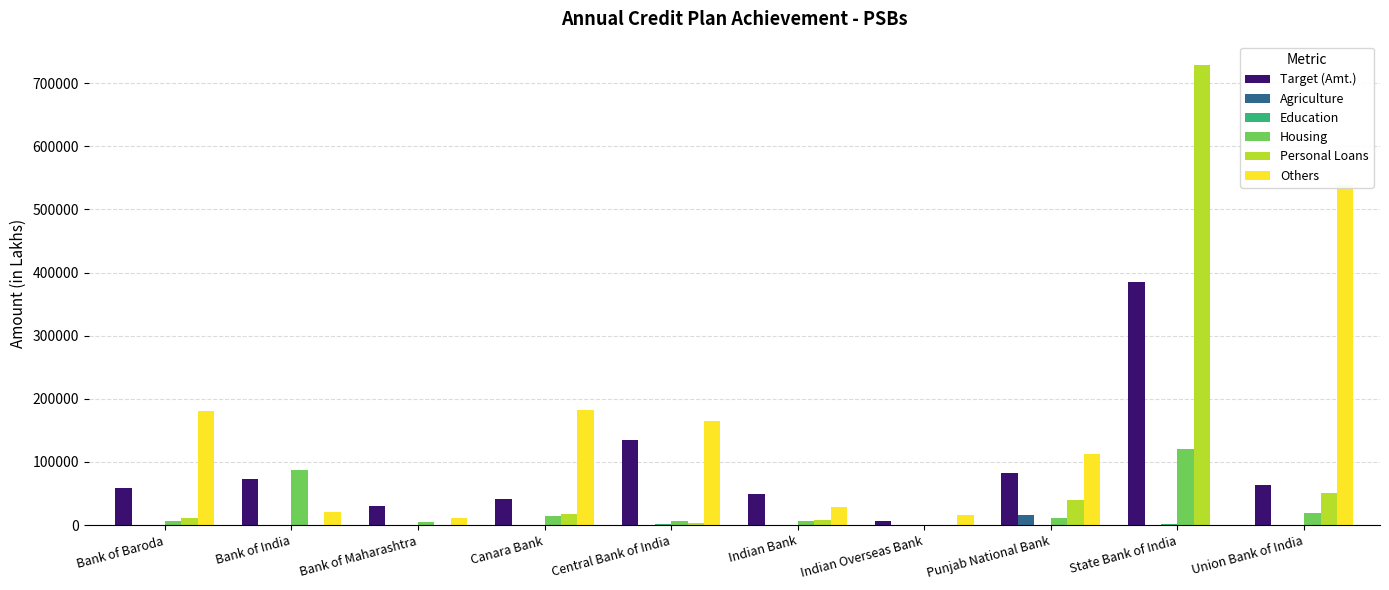

Are the bars grouped side by side (vs. stacked)?

Yes